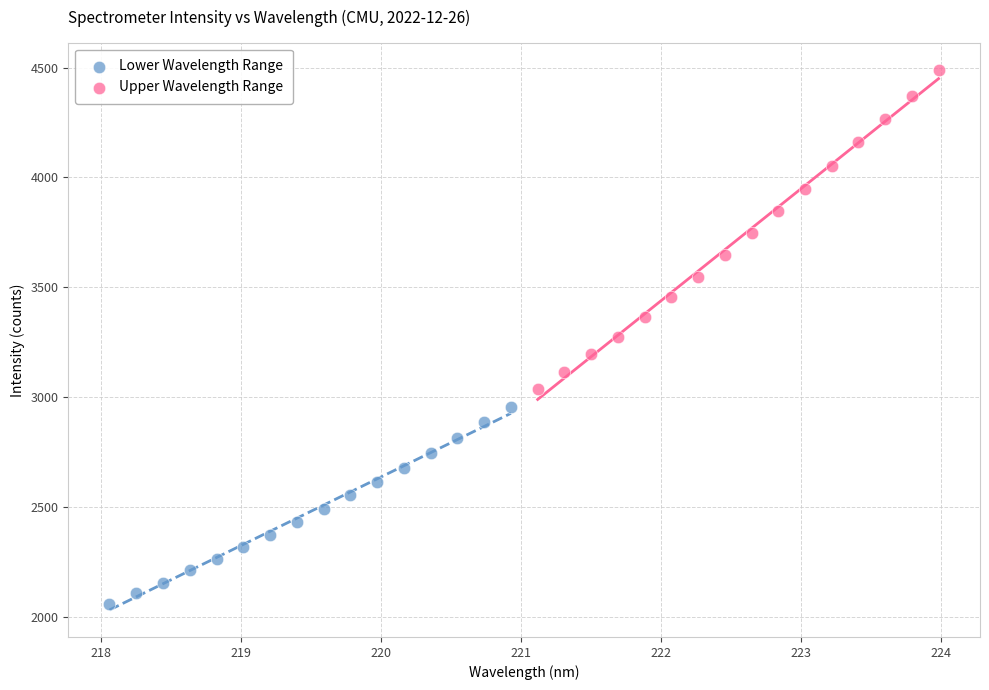

Which series contains the lowest Y value?

Lower Wavelength Range